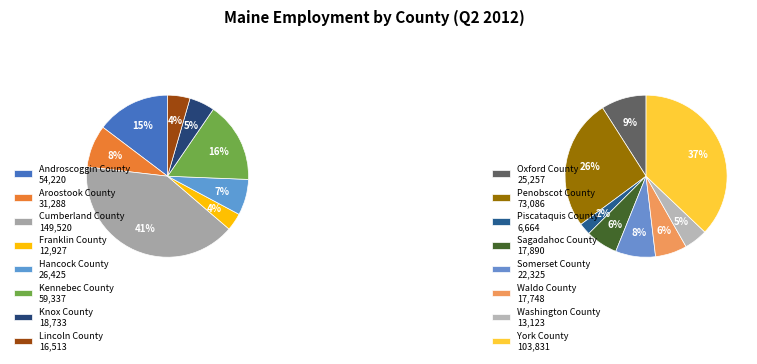

True or false: Lincoln County accounts for 1% of the total.

False